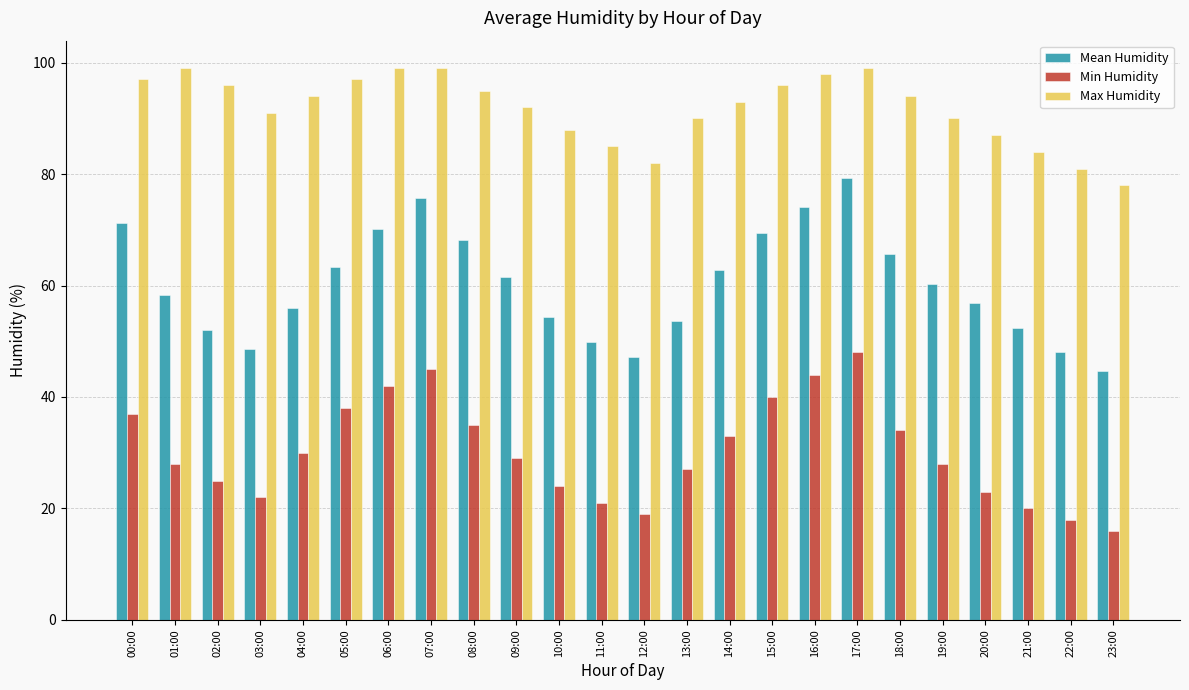

What is the minimum value shown in the chart?

16.0